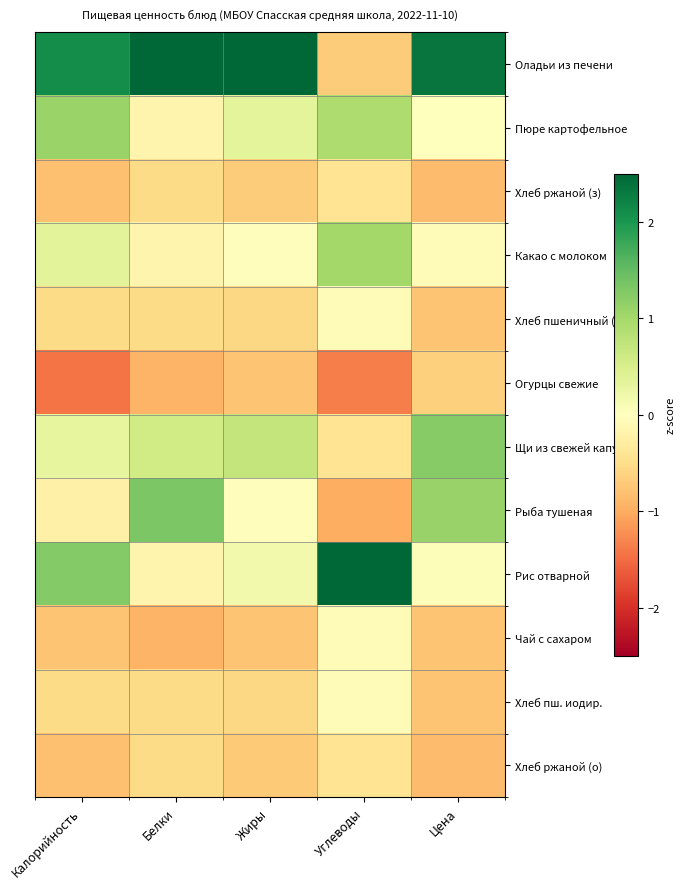

At how many categories does at least one series exceed 0?

5